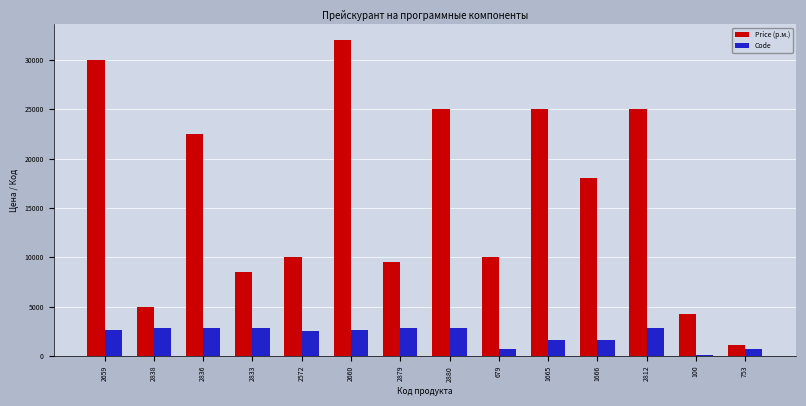

At which label does Code first exceed 2660?

2838